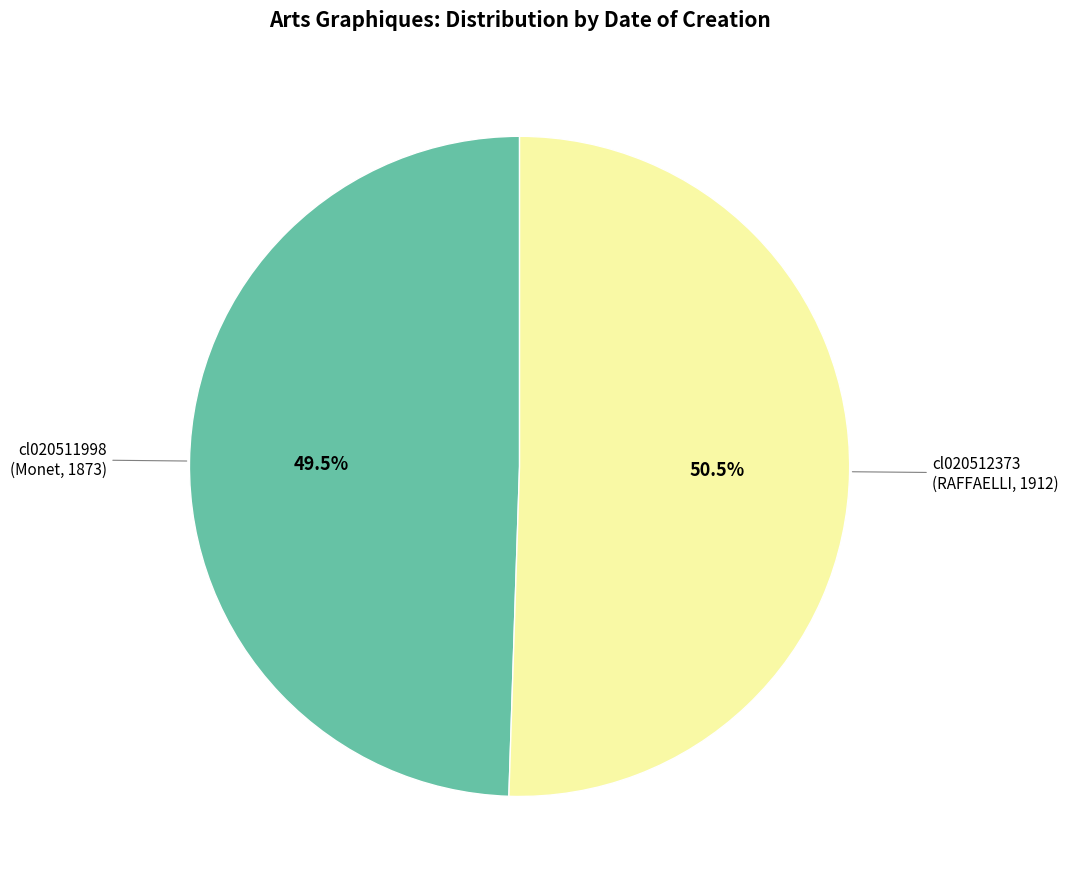

Does any single category account for the majority?

Yes